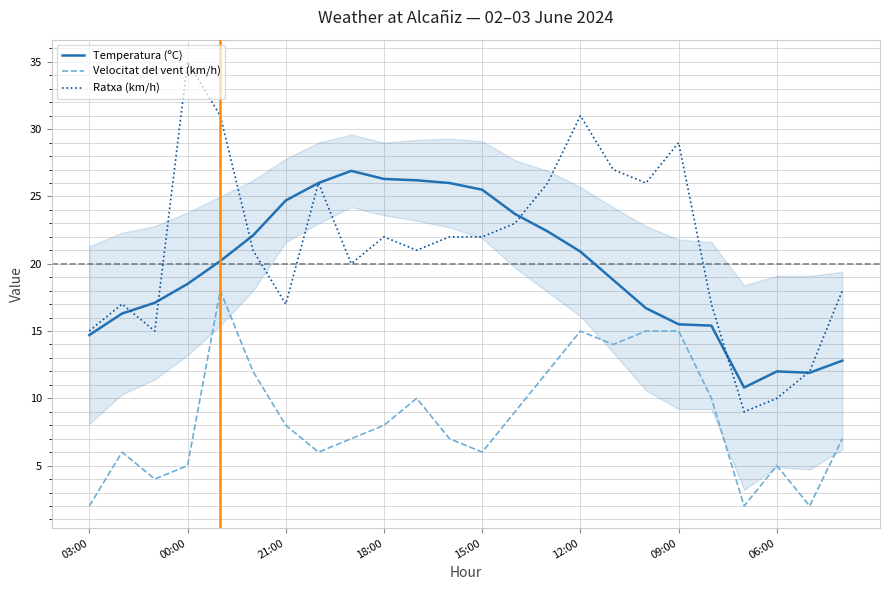

Which series has the largest range (max minus min)?

Ratxa (km/h)